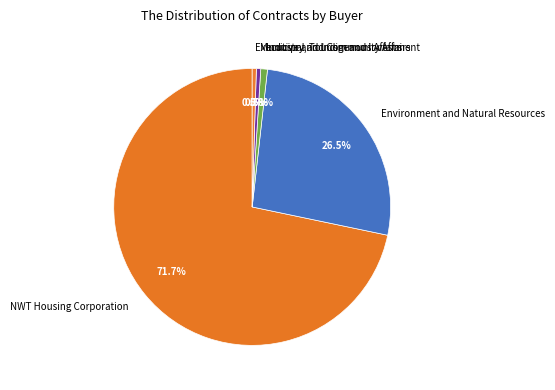

Is the sum of Environment and Natural Resources and Industry, Tourism and Investment greater than half?

No